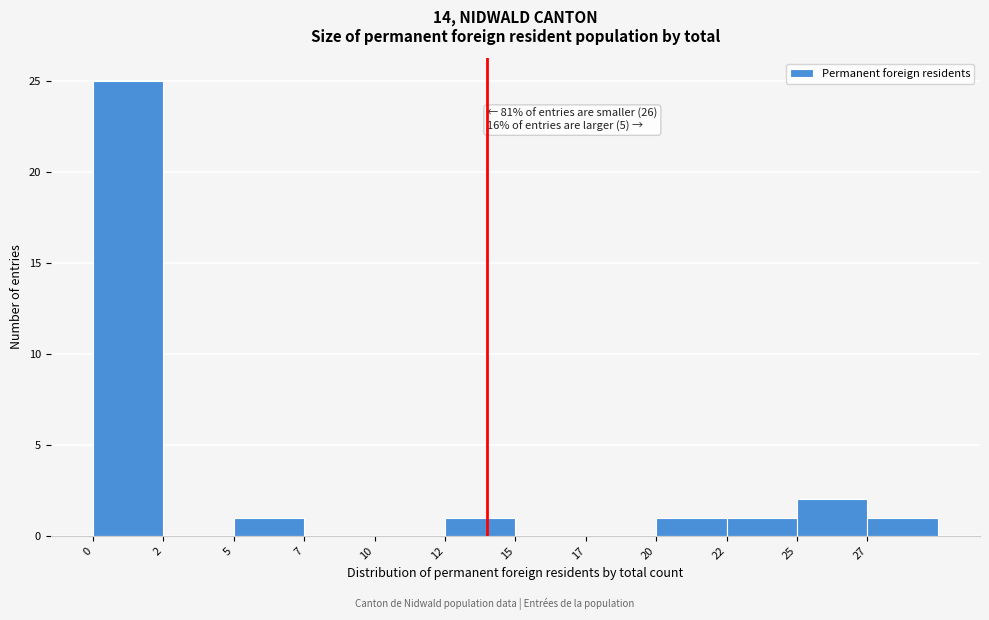

Reading left to right, list all the values displayed in this chart.

0=25	2=0	5=1	7=0	10=0	12=1	15=0	17=0	20=1	22=1	25=2	27=1